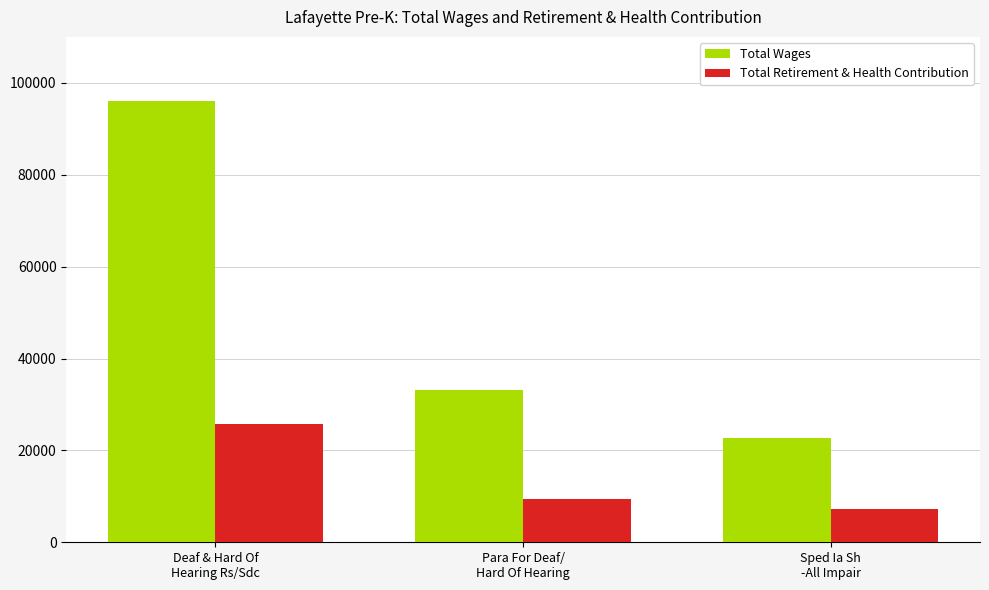

List the series in order of their peak value, highest first.

Total Wages, Total Retirement & Health Contribution